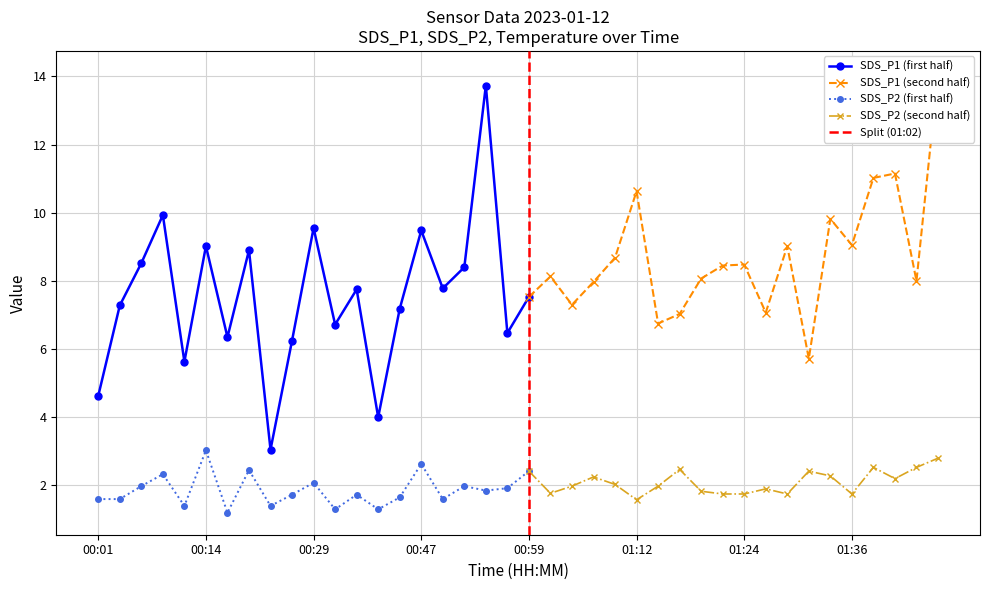

Between 01:09 and 01:26, which is larger?

01:09